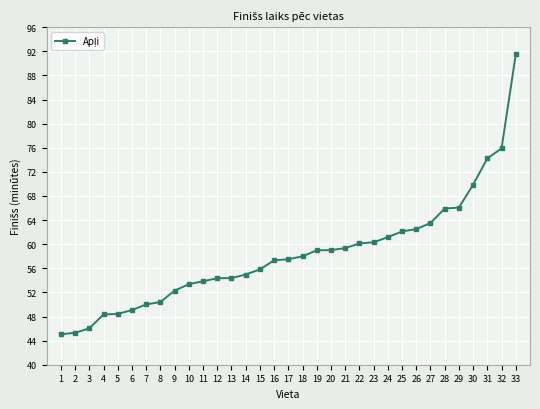

Between 25 and 30, which is larger?

30